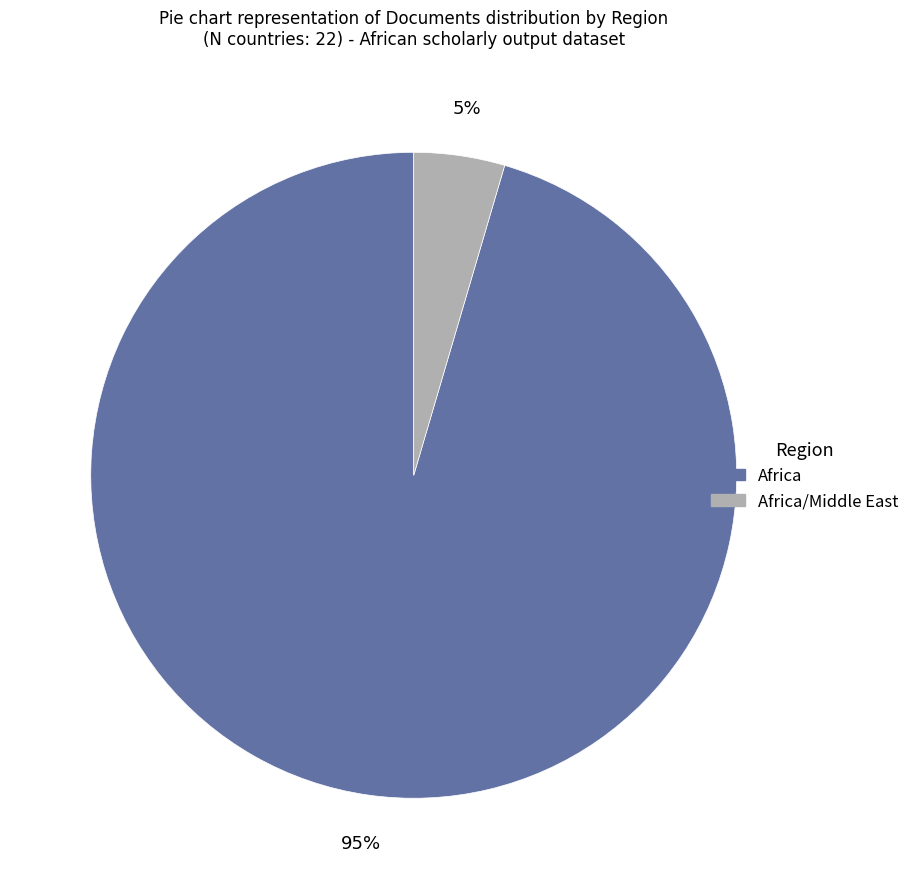

What is the largest slice in the pie chart?

Africa